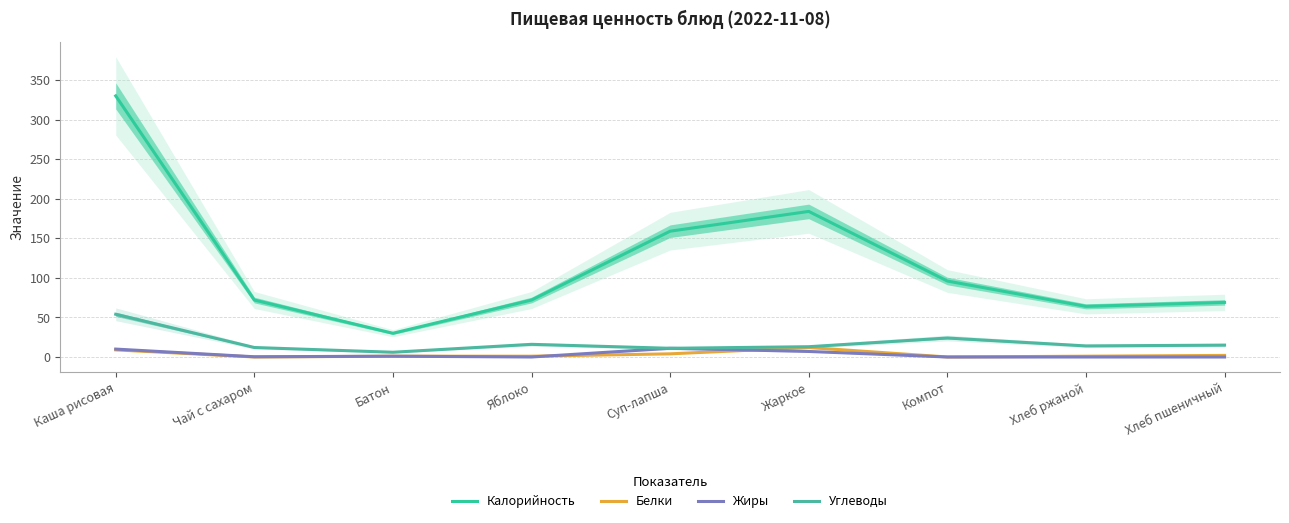

True or false: Калорийность and Белки intersect in this chart.

False